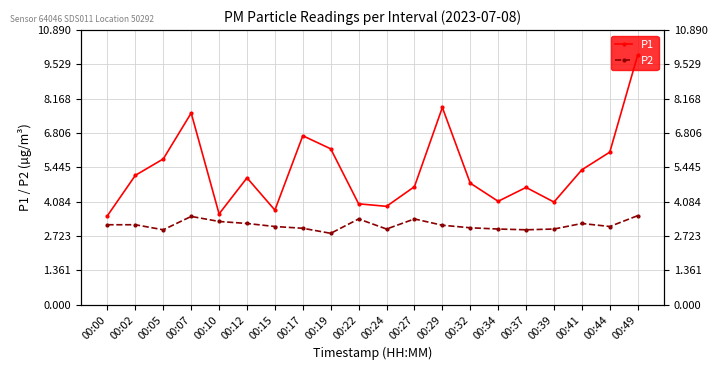

What is the difference between the highest and lowest values at 00:49?

6.4